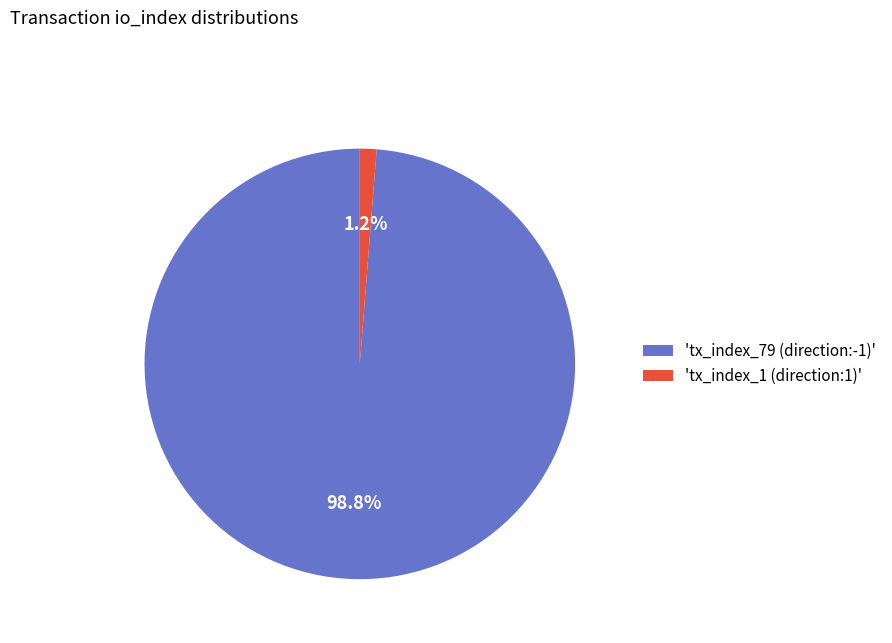

Between 'tx_index_1 (direction:1)' and 'tx_index_79 (direction:-1)', which is larger?

'tx_index_79 (direction:-1)'